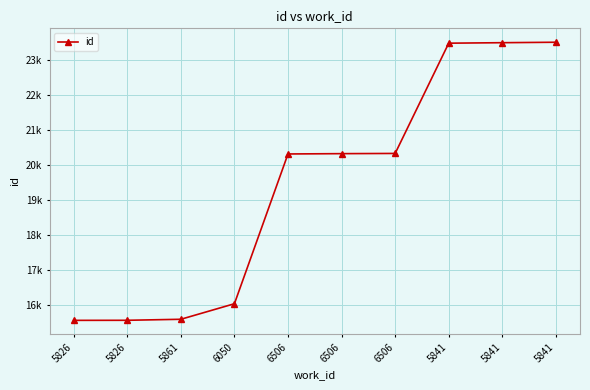

What is the sum of the values at 5861 and 5826?

31159